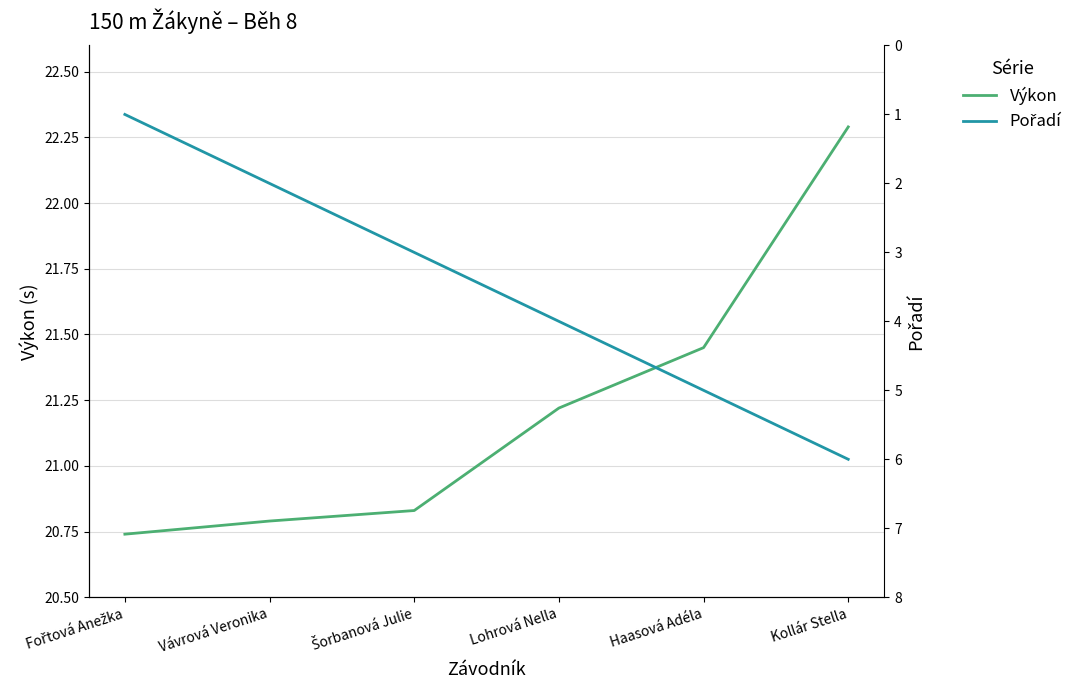

At how many categories does at least one series exceed 1?

6